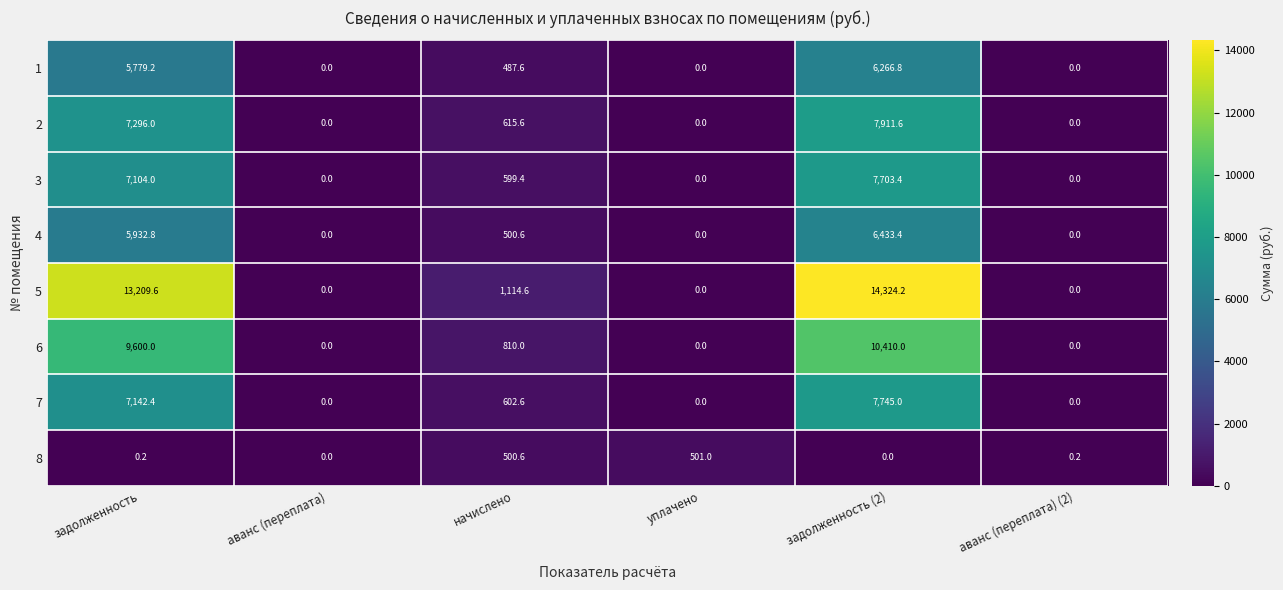

Which series has the largest total across all categories?

5